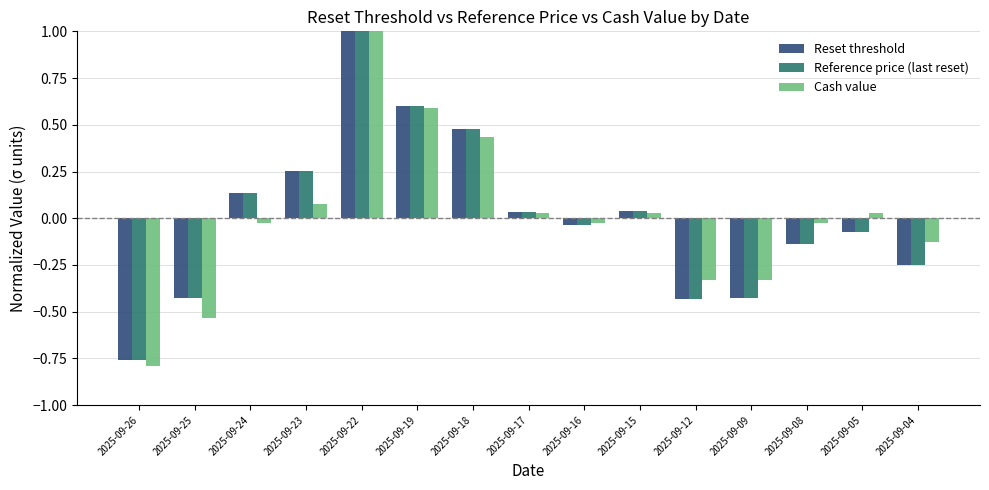

How many bars are there in each group?

3